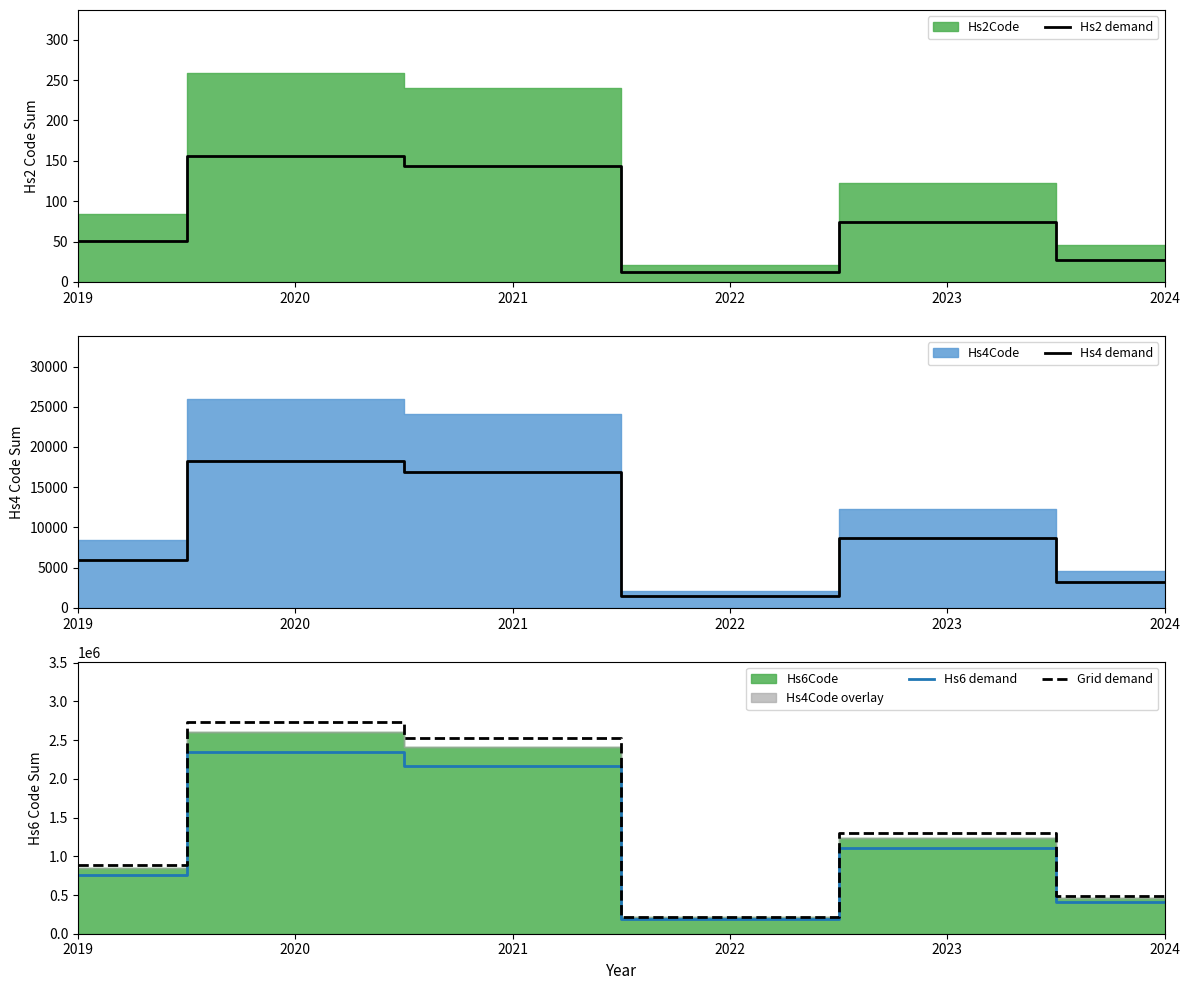

The value of Grid demand at 2021 is 608518.4. True or false?

False